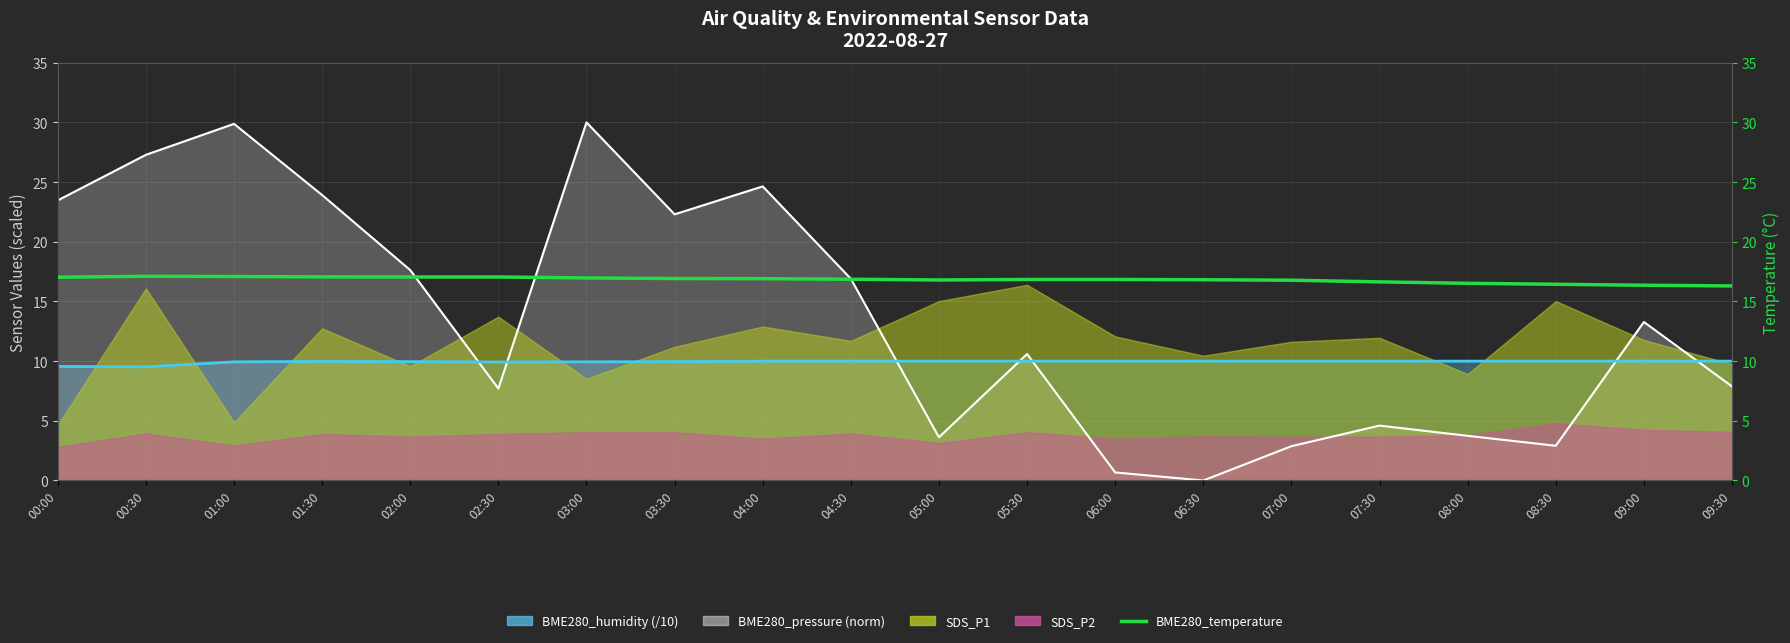

What is the sum of all values?

336.4